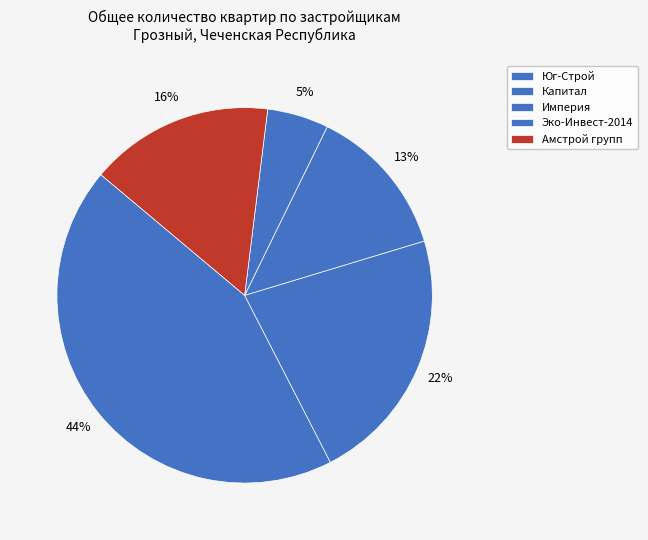

Which has a higher value, Империя or Эко-Инвест-2014?

Империя